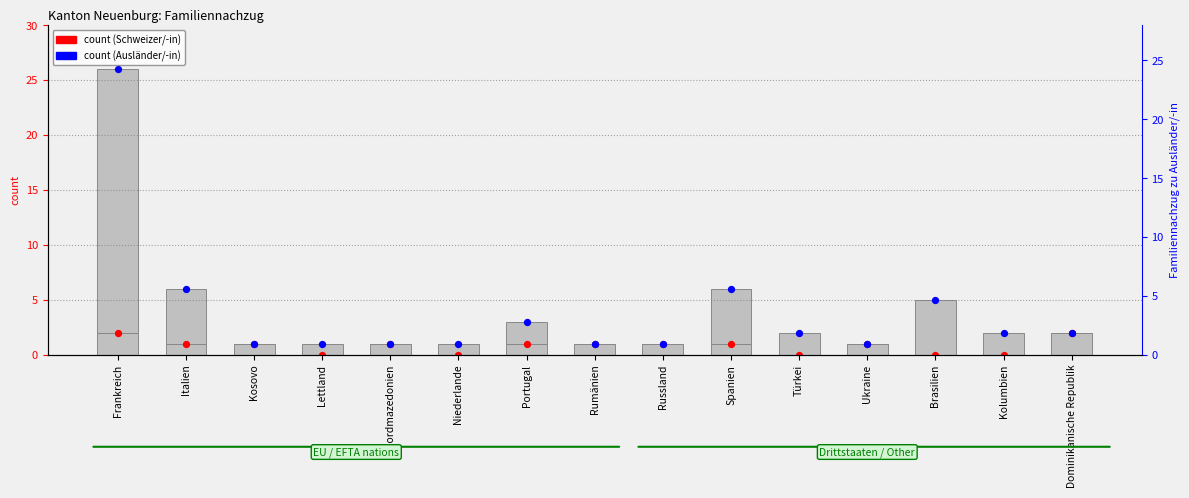

What is the total value across all series at Brasilien?

5